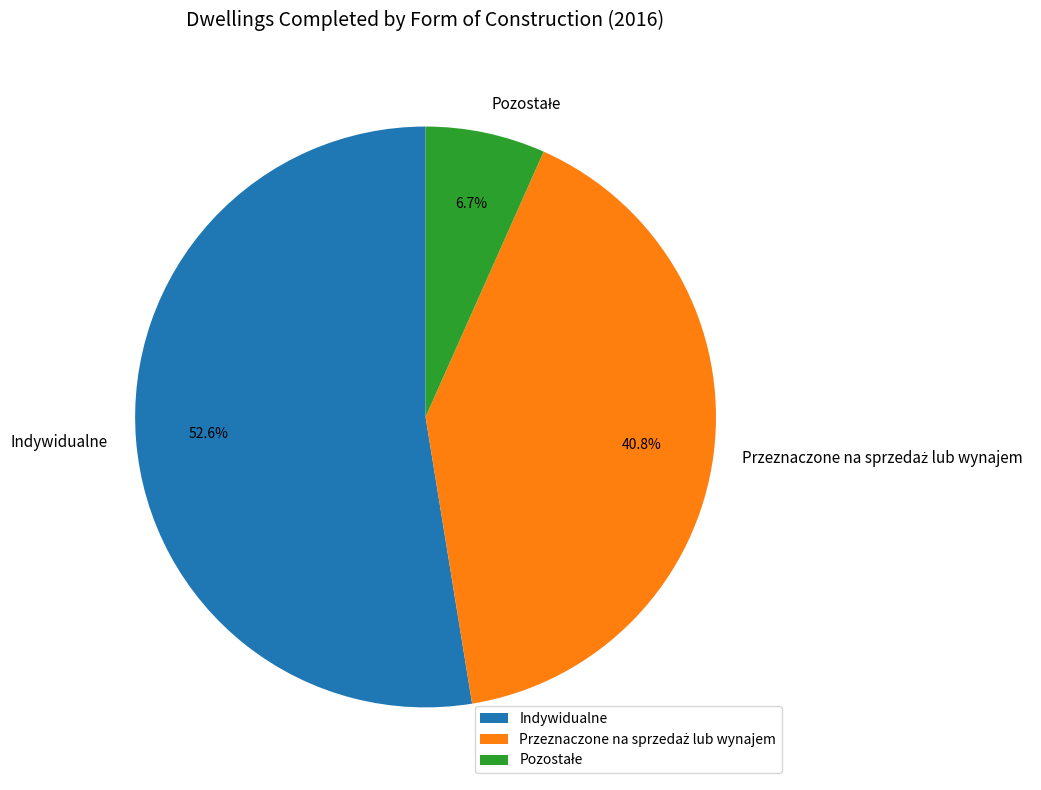

The Indywidualne slice represents 62% of the pie. True or false?

False